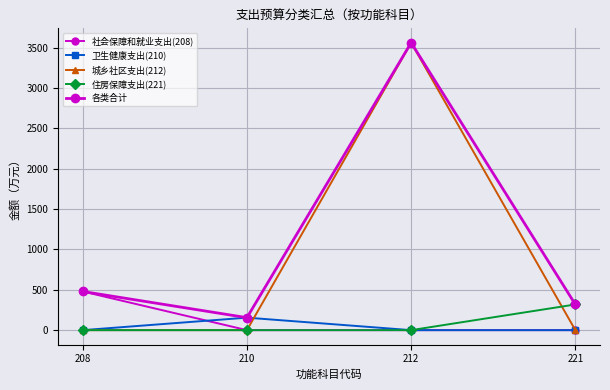

What is the sum of all 住房保障支出(221) values?

318.1